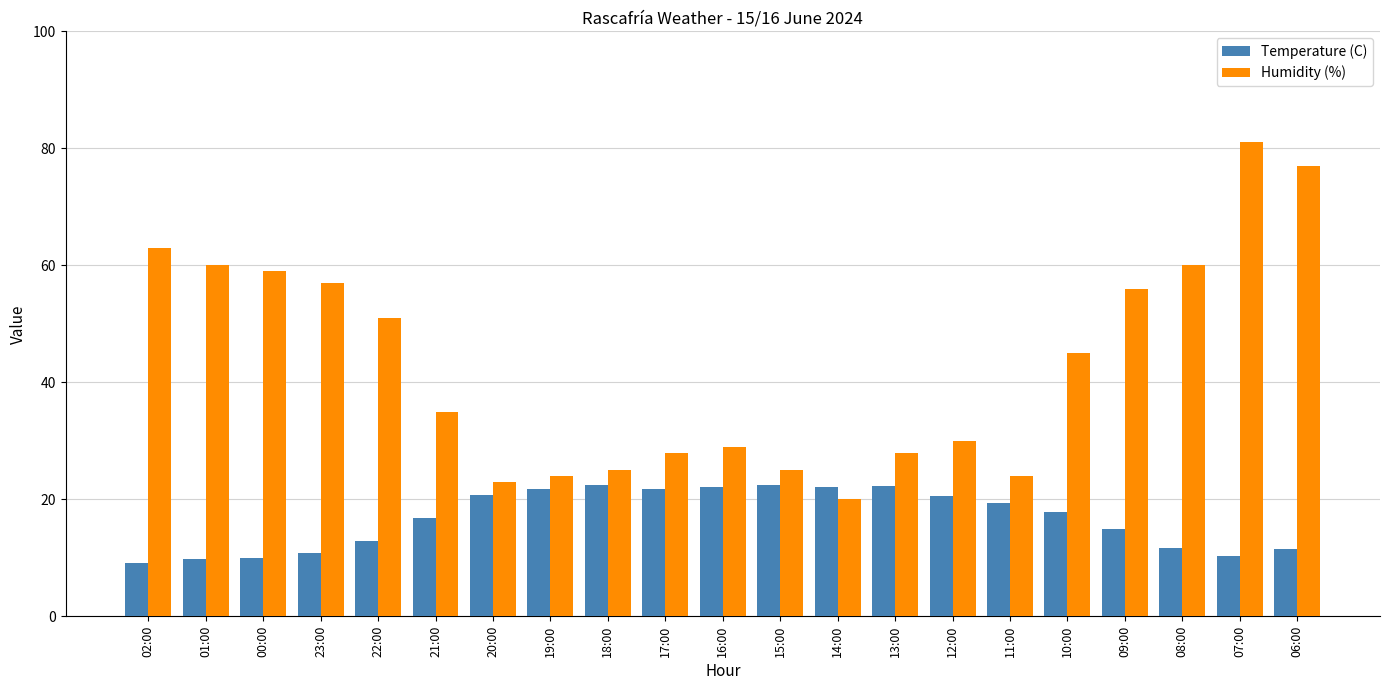

What is the minimum value for Temperature (C)?

9.2